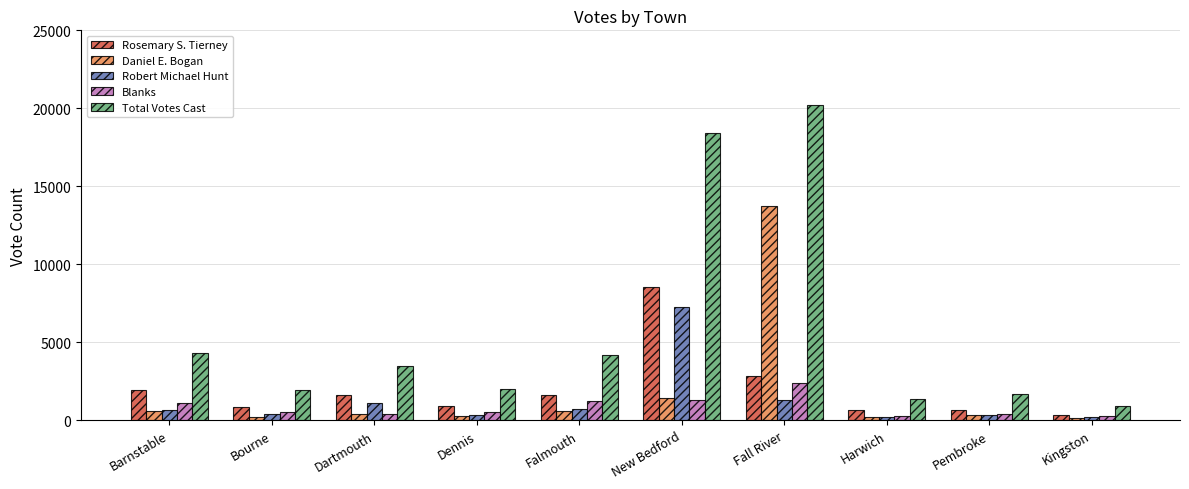

The Total Votes Cast series shows 4179 at Falmouth. True or false?

True